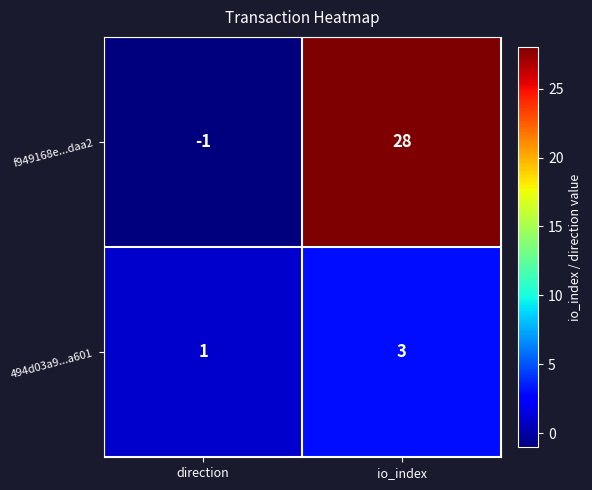

Which series has the largest range (max minus min)?

f949168e...daa2